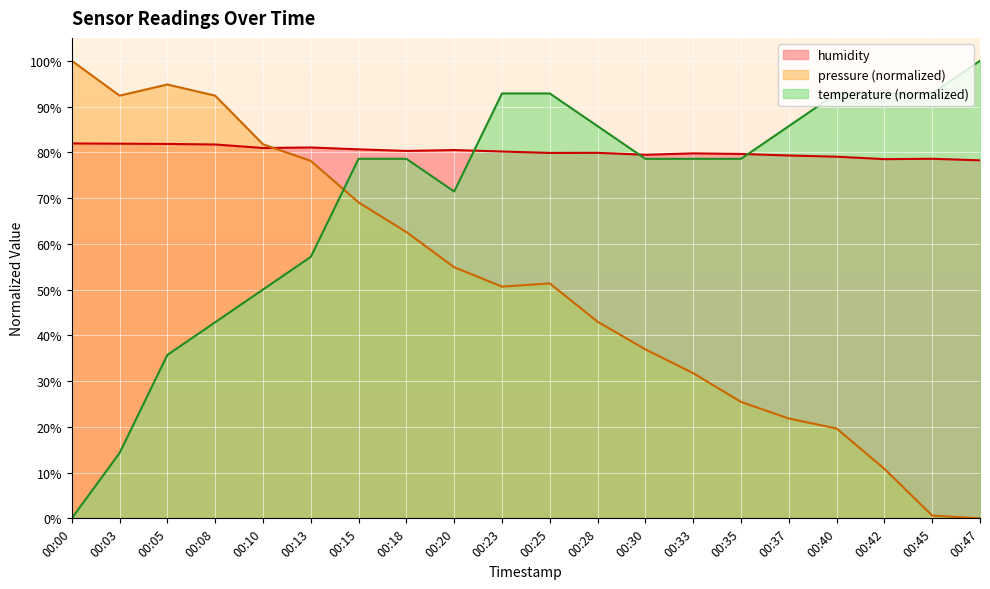

True or false: temperature has more than 1 points higher than both neighbors.

False